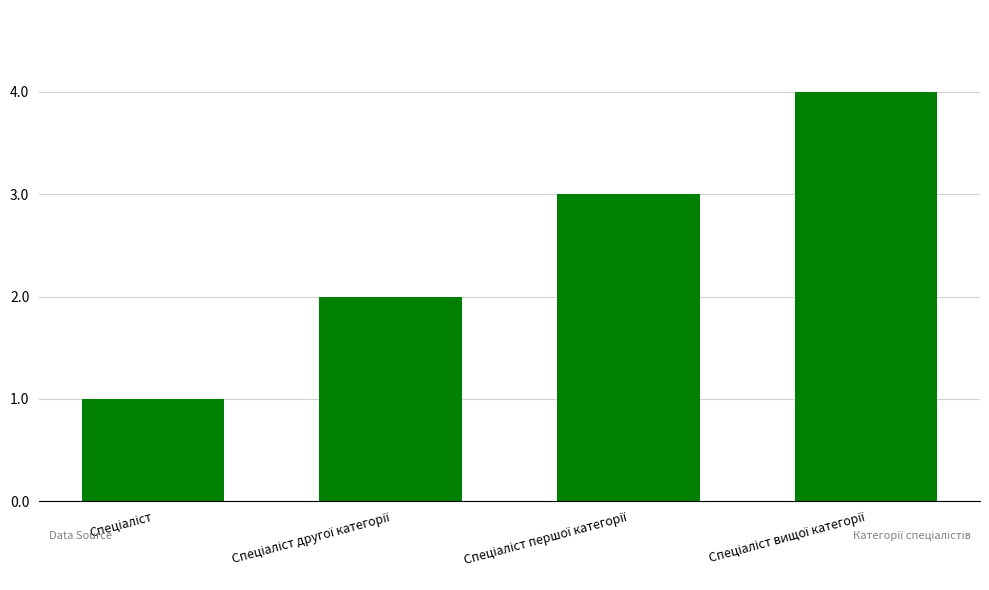

What is the difference between the maximum and minimum values?

3